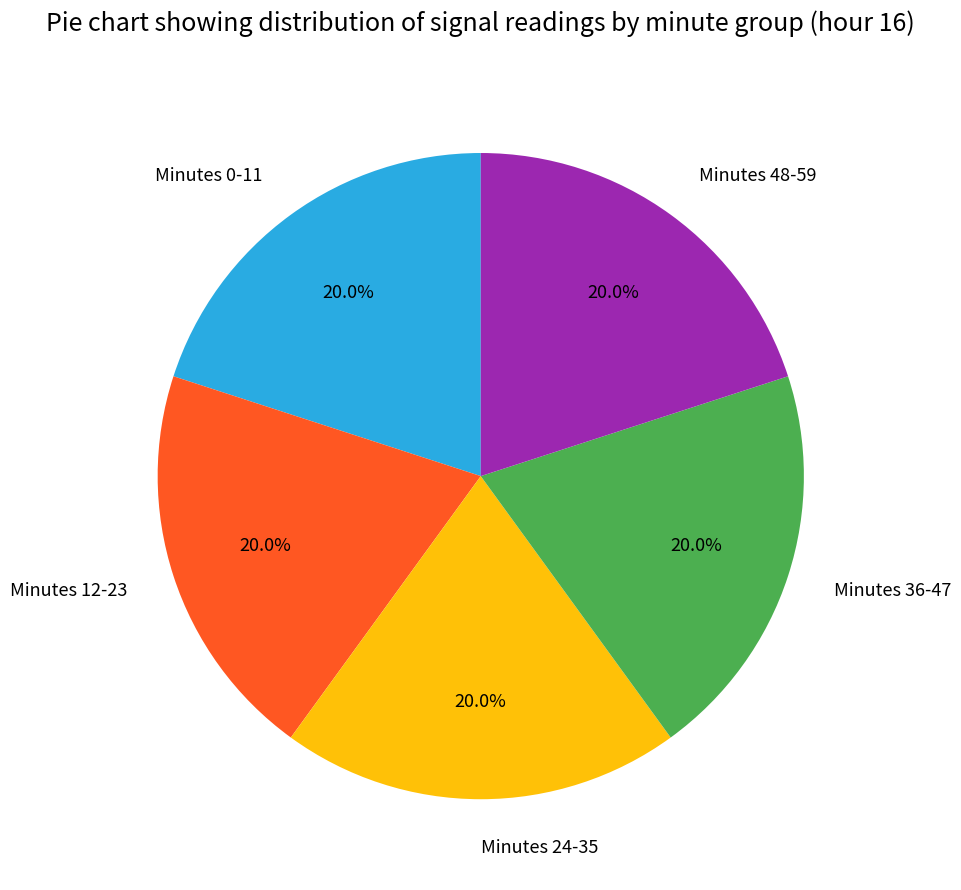

Combined, what portion of the pie is Minutes 24-35 and Minutes 12-23?

40.0%